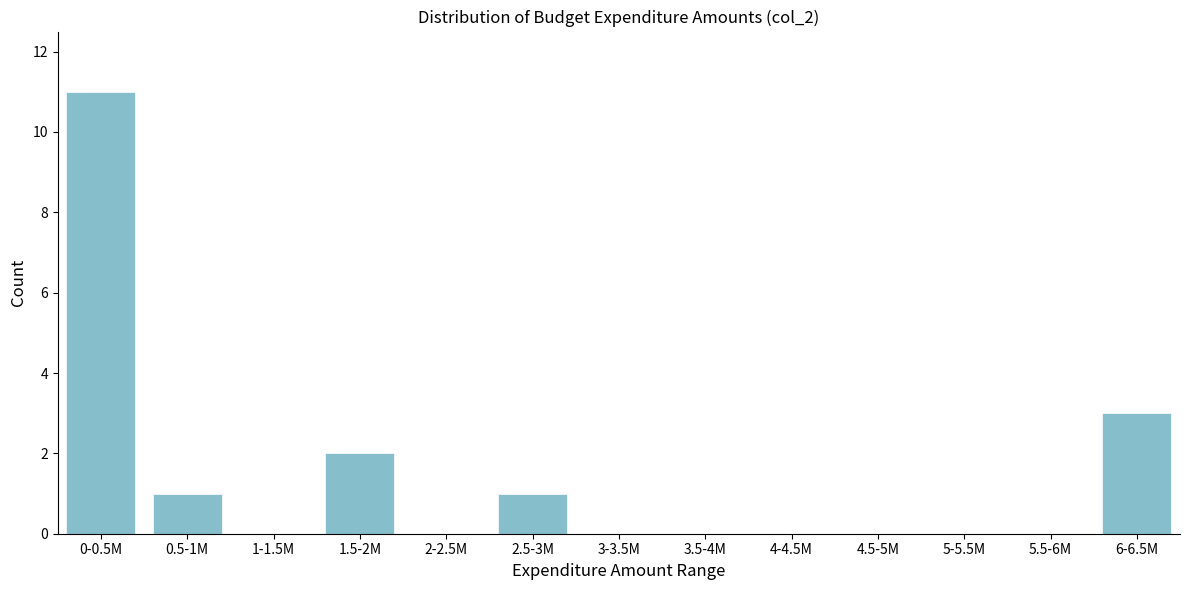

Reading left to right, transcribe all the data shown in this chart.

0-0.5M=11	0.5-1M=1	1-1.5M=0	1.5-2M=2	2-2.5M=0	2.5-3M=1	3-3.5M=0	3.5-4M=0	4-4.5M=0	4.5-5M=0	5-5.5M=0	5.5-6M=0	6-6.5M=3